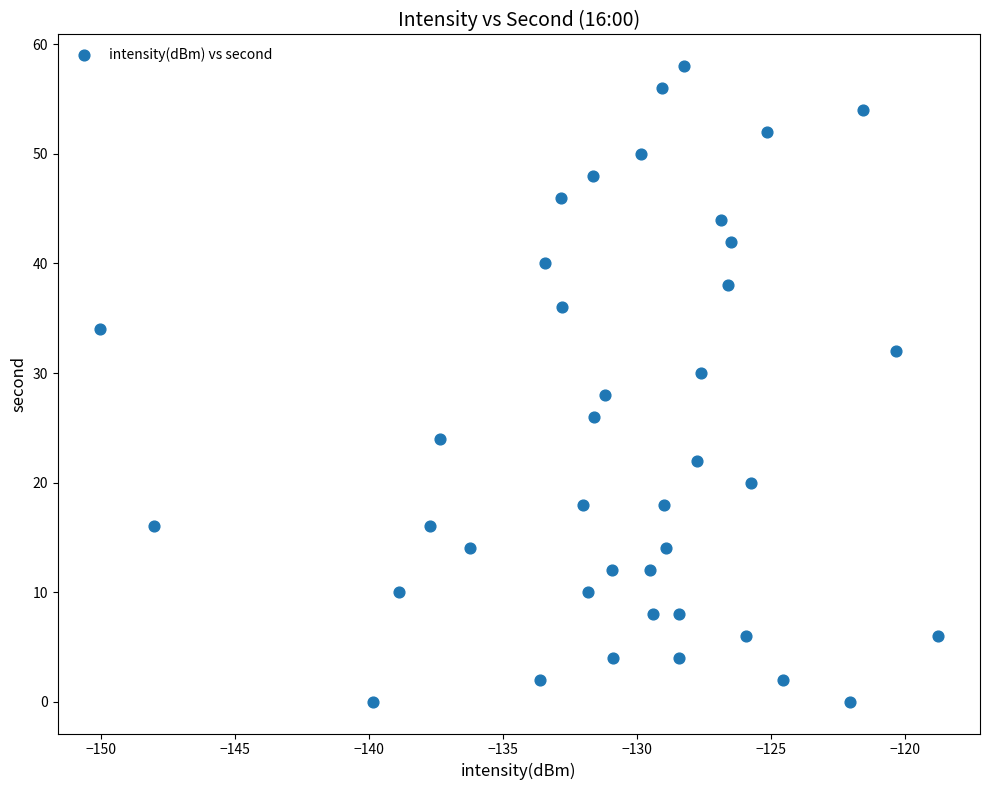

What is the range of Y values (max minus min)?

58